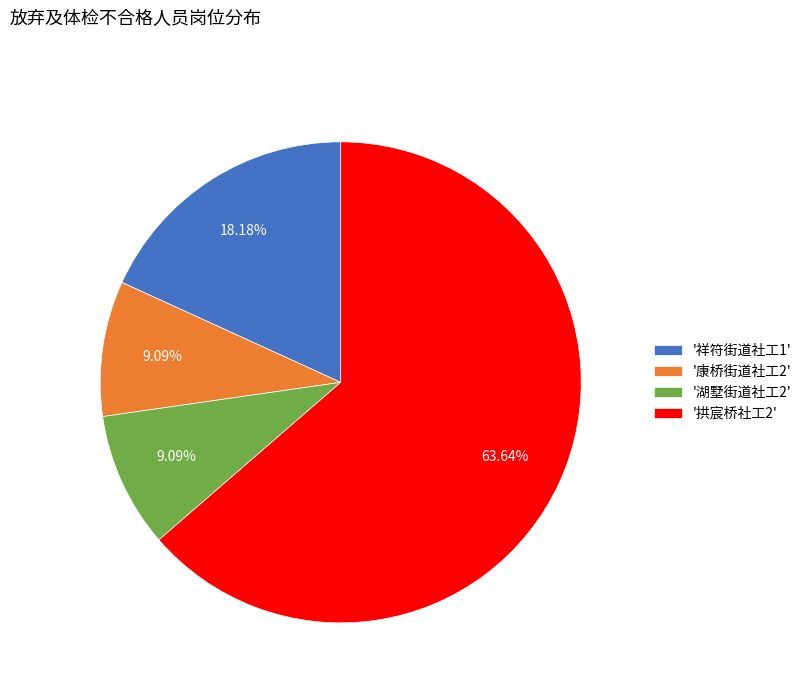

Between '康桥街道社工2' and '拱宸桥社工2', which is larger?

'拱宸桥社工2'